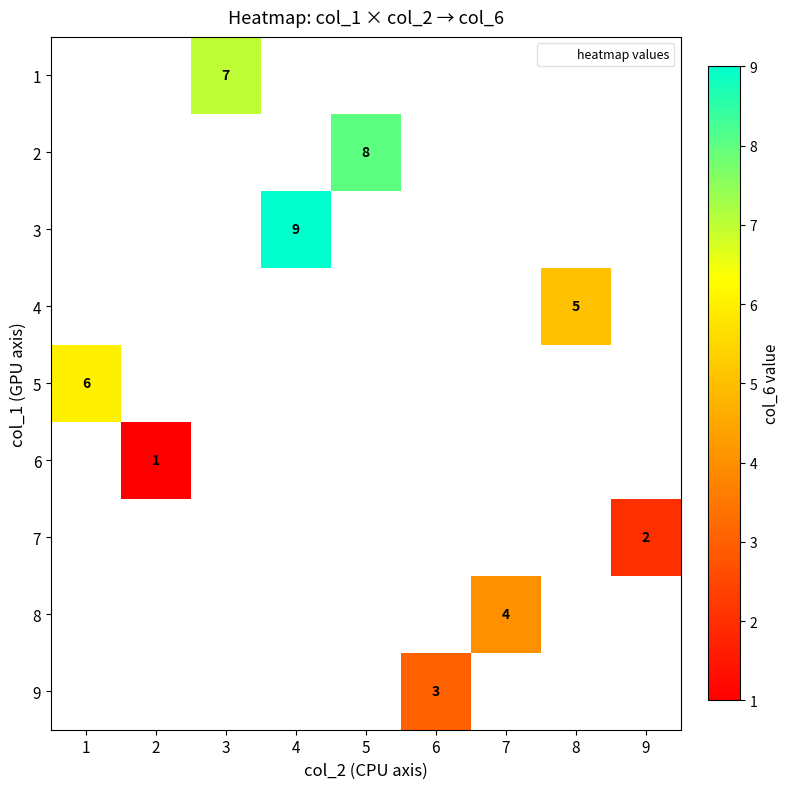

The value of 5 at 1 is 6. True or false?

True